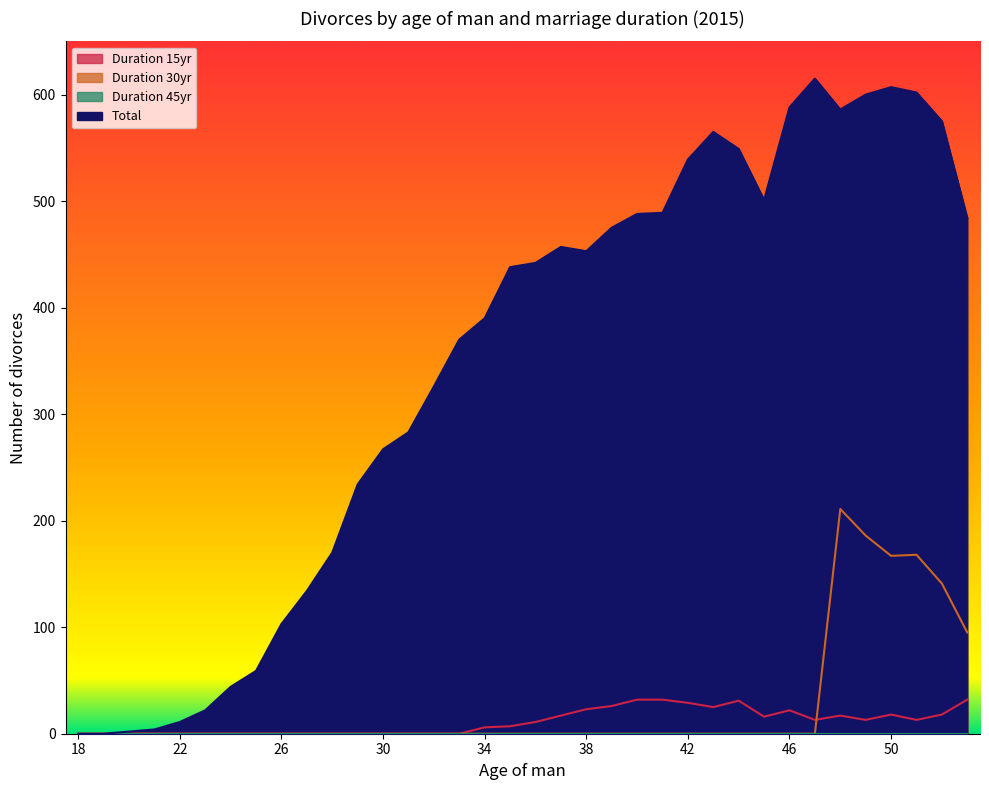

True or false: Total and Duration 30yr cross at least once.

False